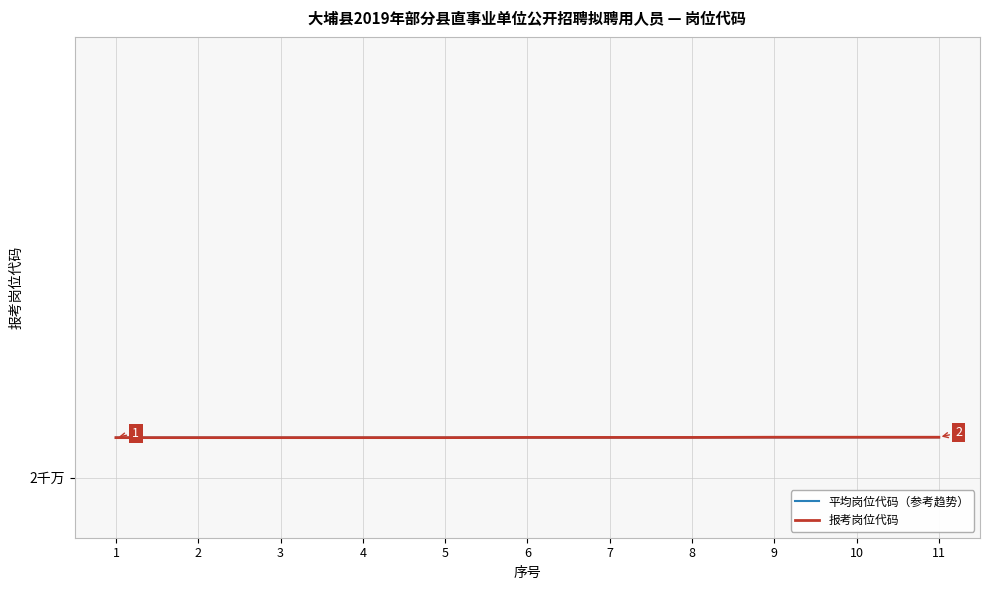

At which category is the sum across all series the highest?

11